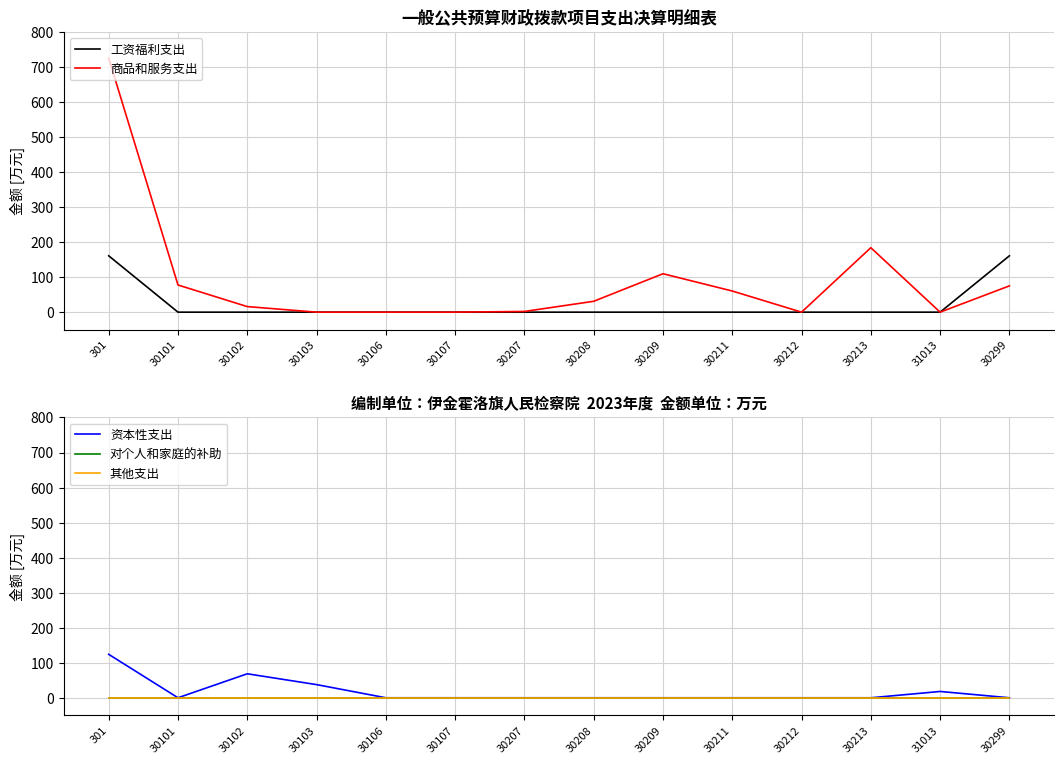

How many categories are shown in the chart?

14